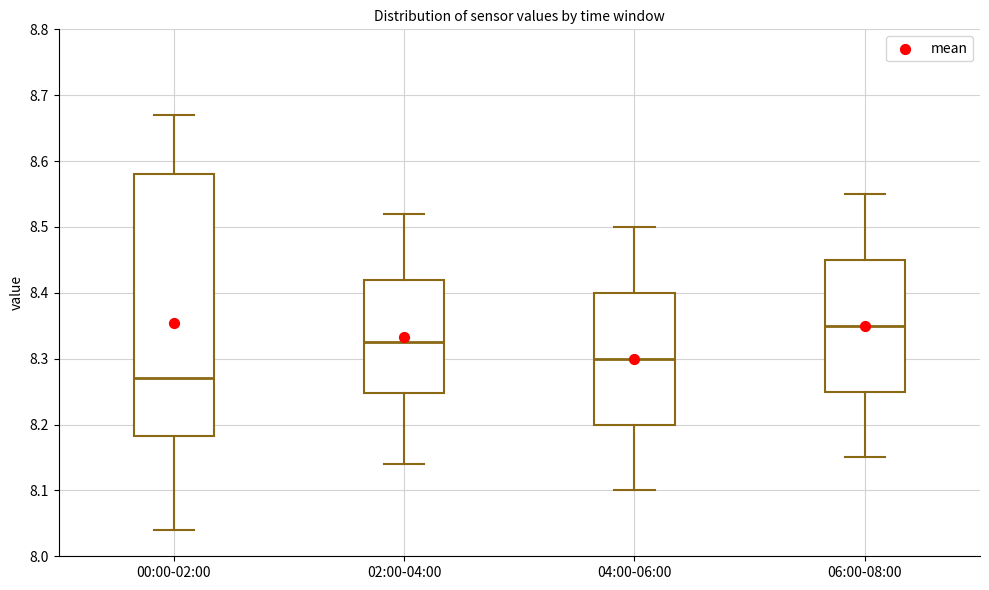

Which box's median line is the lowest?

00:00-02:00